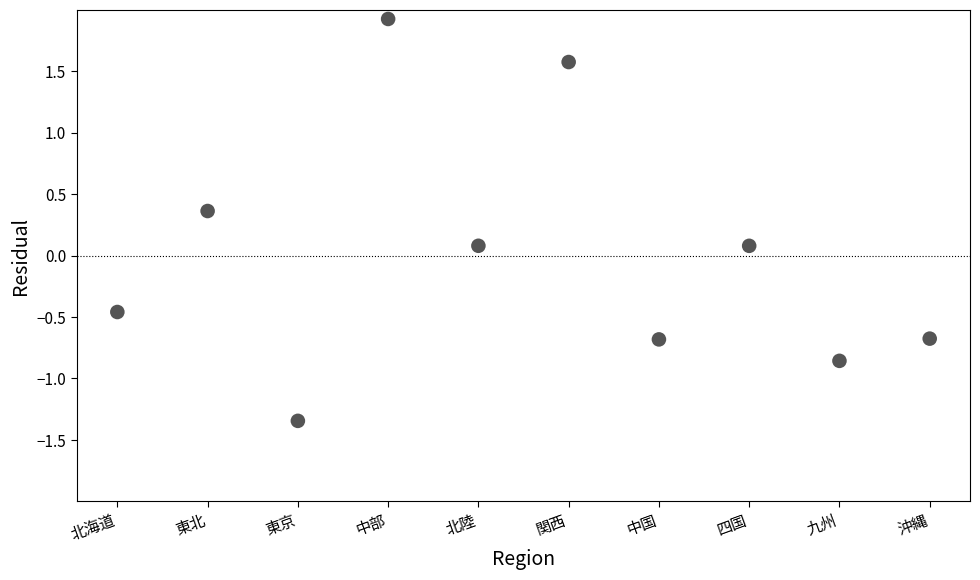

How many data points are displayed?

10